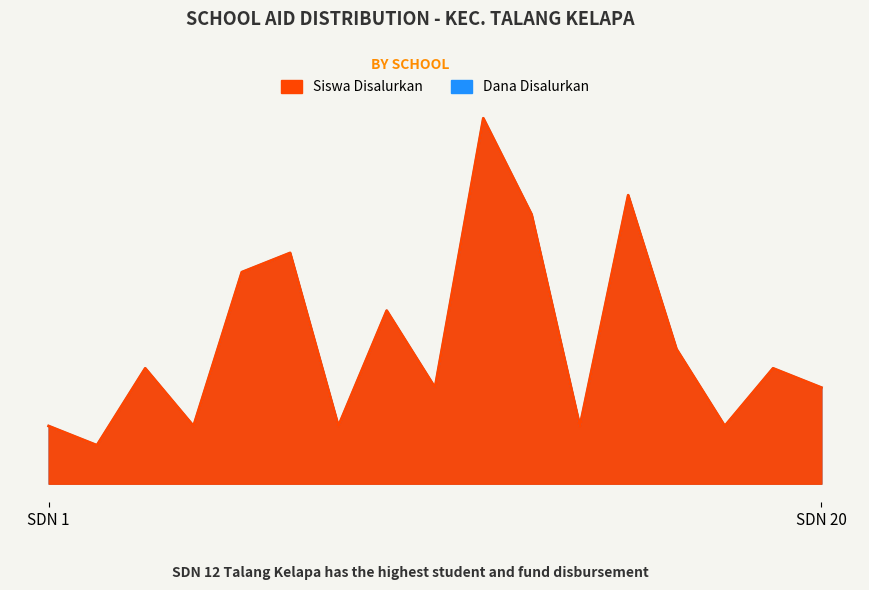

Reading left to right, list all the values displayed in this chart.

Siswa Disalurkan: SDN 1=3	SDN 2=2	SDN 3=6	SDN 5=3	SDN 6=11	SDN 8=12	SDN 9=3	SDN 10=9	SDN 11=5	SDN 12=19	SDN 13=14	SDN 14=3	SDN 16=15	SDN 17=7	SDN 18=3	SDN 19=6	SDN 20=5
Dana Disalurkan: SDN 1=3	SDN 2=2	SDN 3=6	SDN 5=3	SDN 6=11	SDN 8=12	SDN 9=3	SDN 10=9	SDN 11=5	SDN 12=19	SDN 13=14	SDN 14=3	SDN 16=15	SDN 17=7	SDN 18=3	SDN 19=6	SDN 20=5